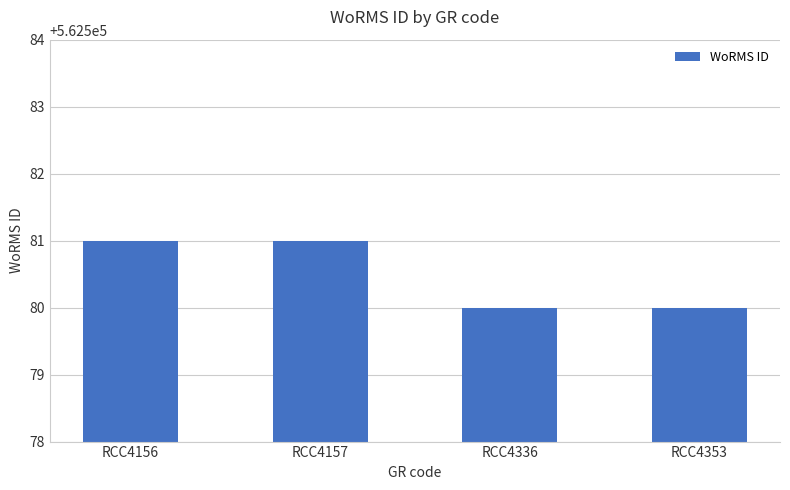

Reading left to right, transcribe all the data shown in this chart.

562581	562581	562580	562580